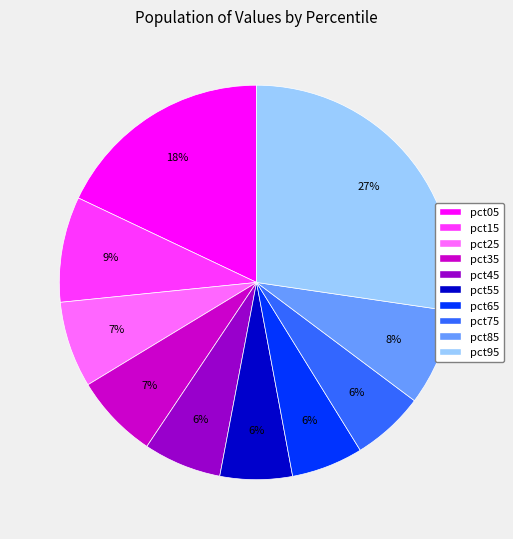

How many slices are in this pie chart?

10